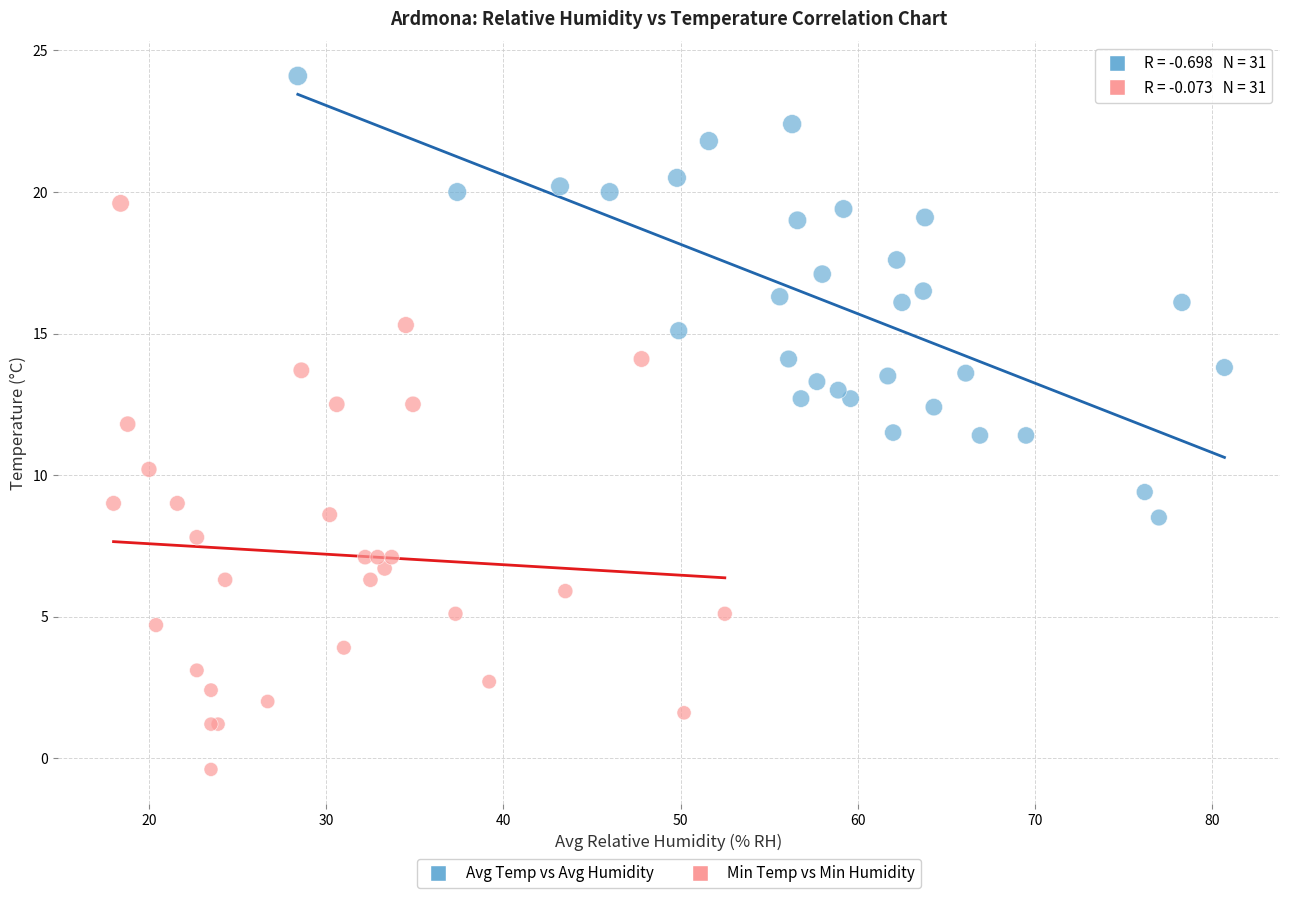

Which series reaches the minimum Y coordinate?

Min Temp vs Min Humidity